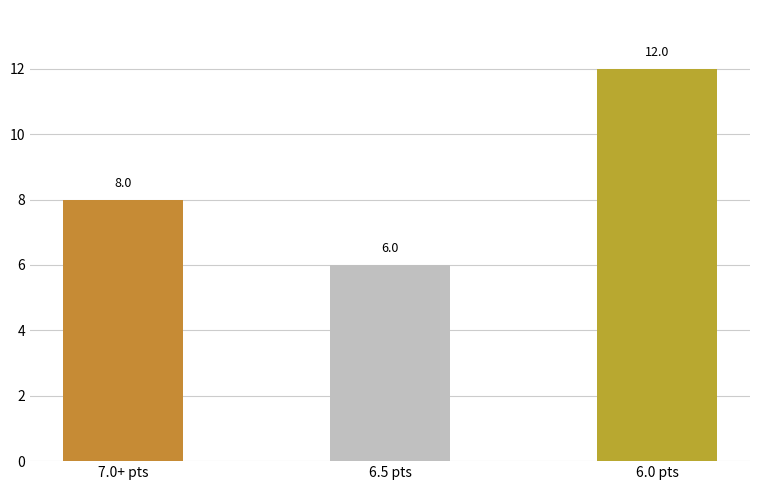

The chart shows a value of 8 at 6.5 pts. True or false?

False